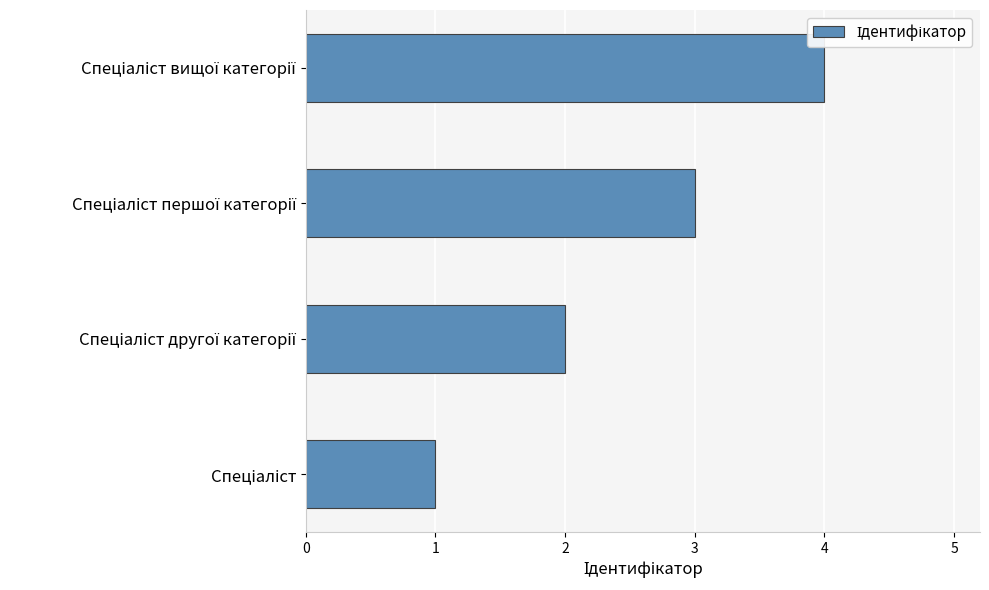

What is the difference between the maximum and minimum values?

3